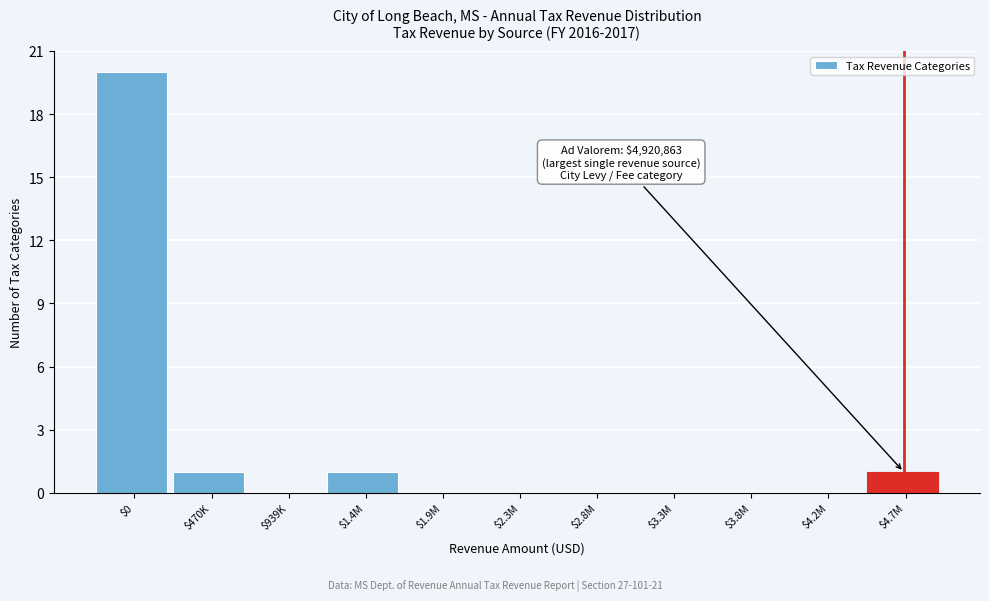

What is the sum of all values?

23